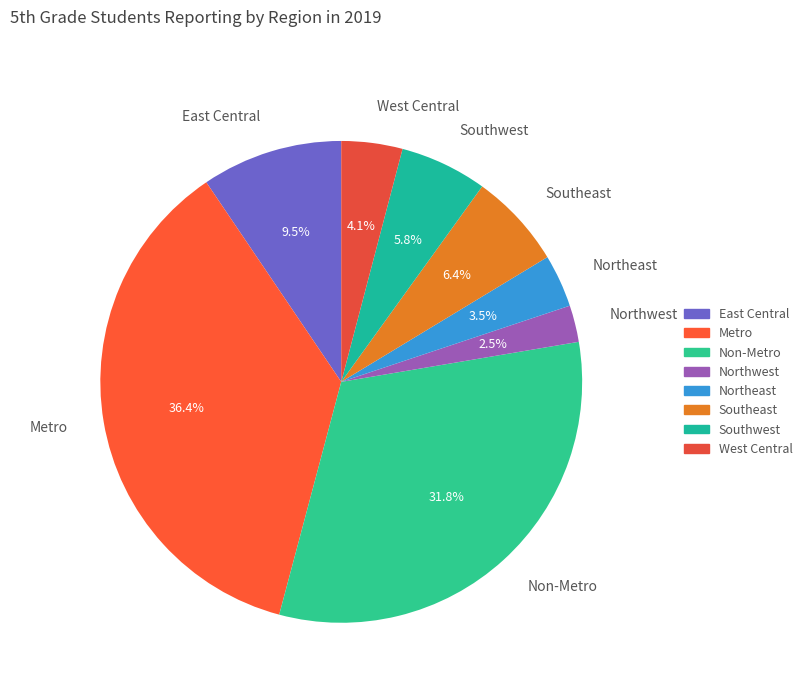

To the nearest percent, what portion does West Central represent?

4%